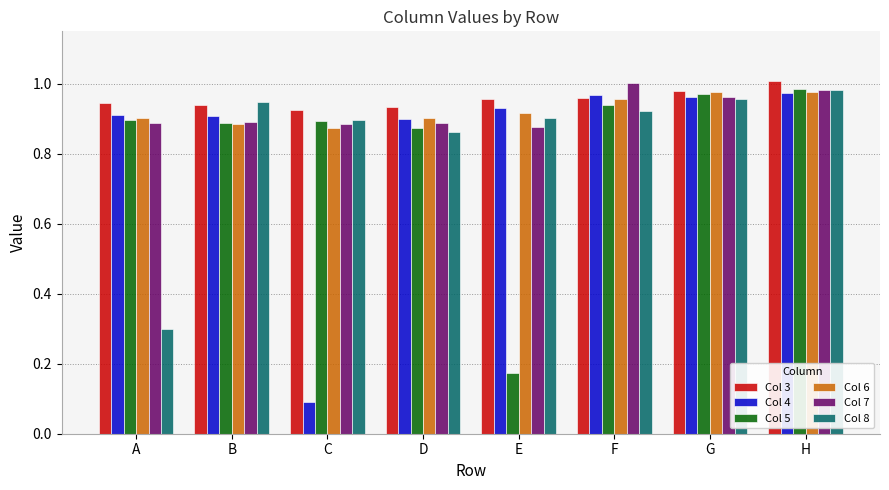

What is the sum of all Col 8 values?

6.8